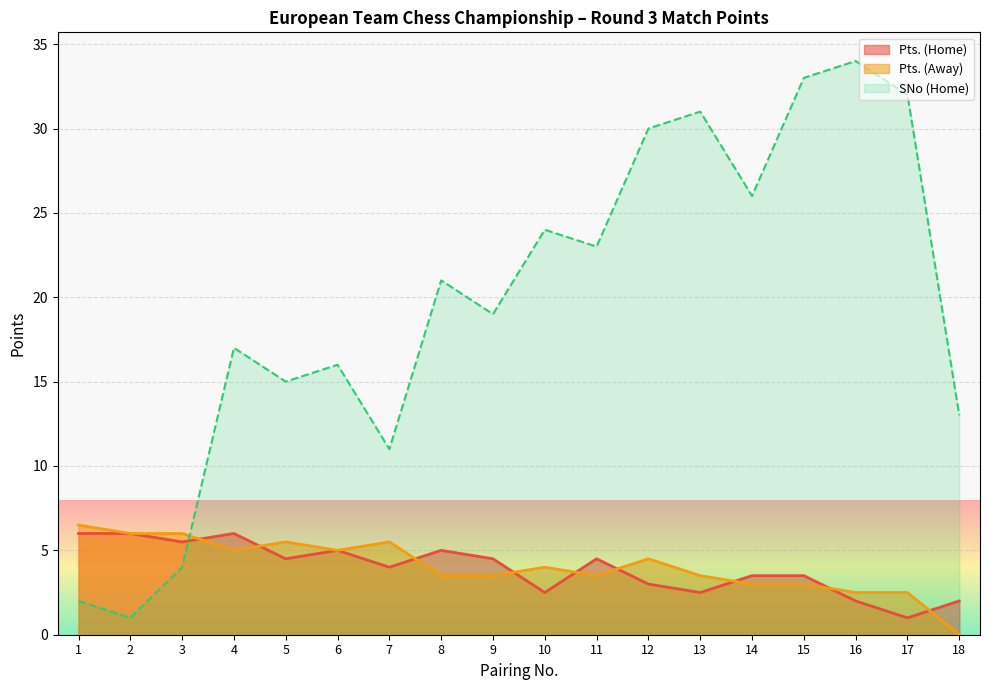

What is the difference between the second highest and minimum values in the Pts. (Home) series?

5.0